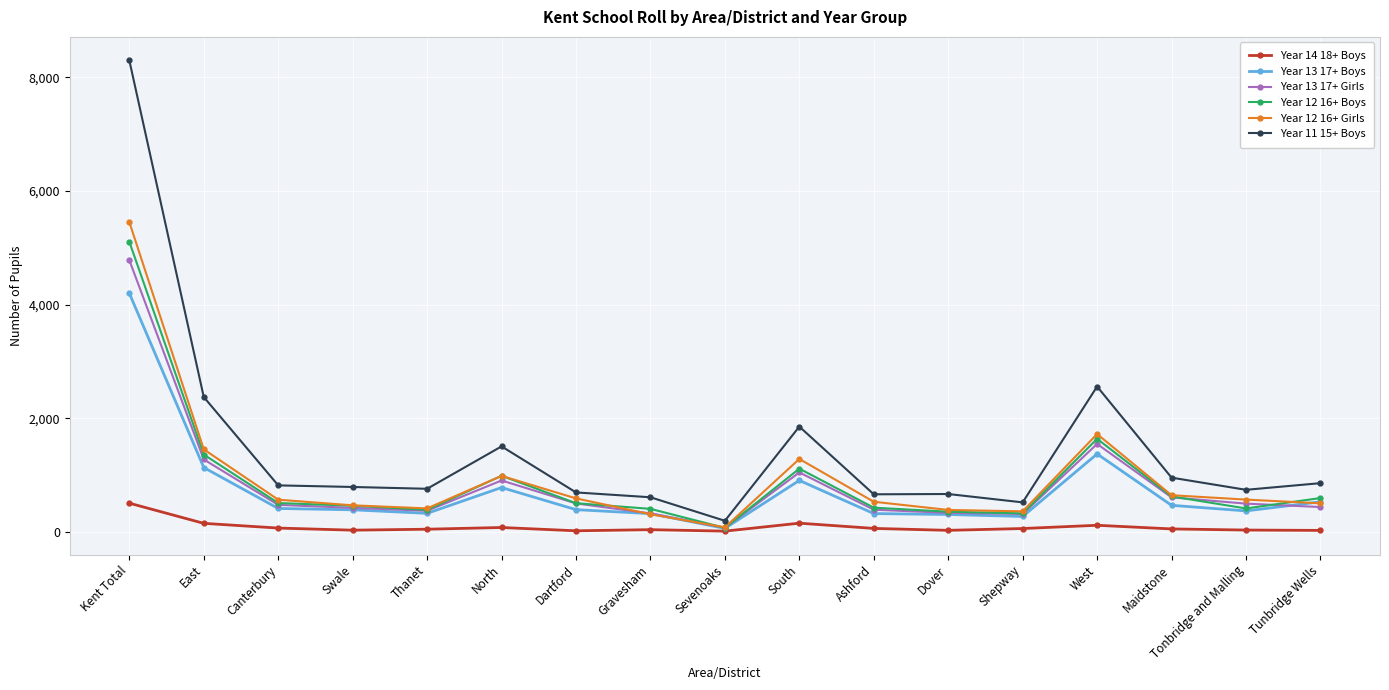

True or false: Year 12 16+ Boys has more than 0 interior local peaks.

True